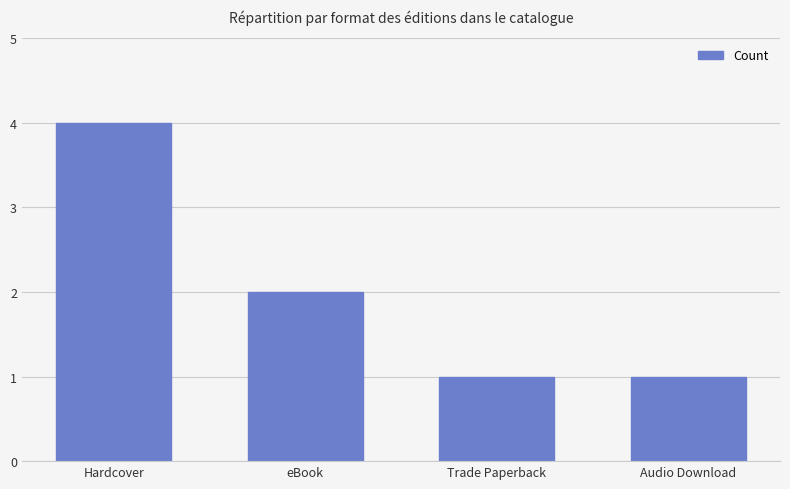

What is the label of the 1st bar from the left?

Hardcover